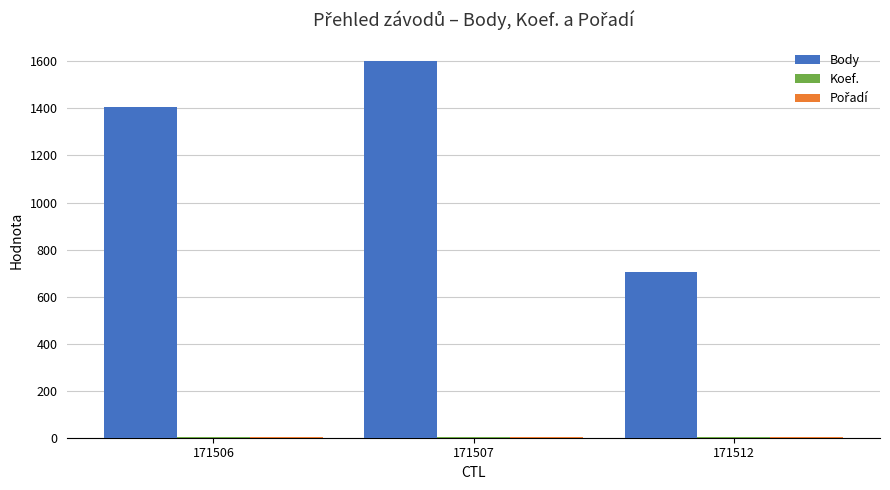

What is the greatest value displayed?

1600